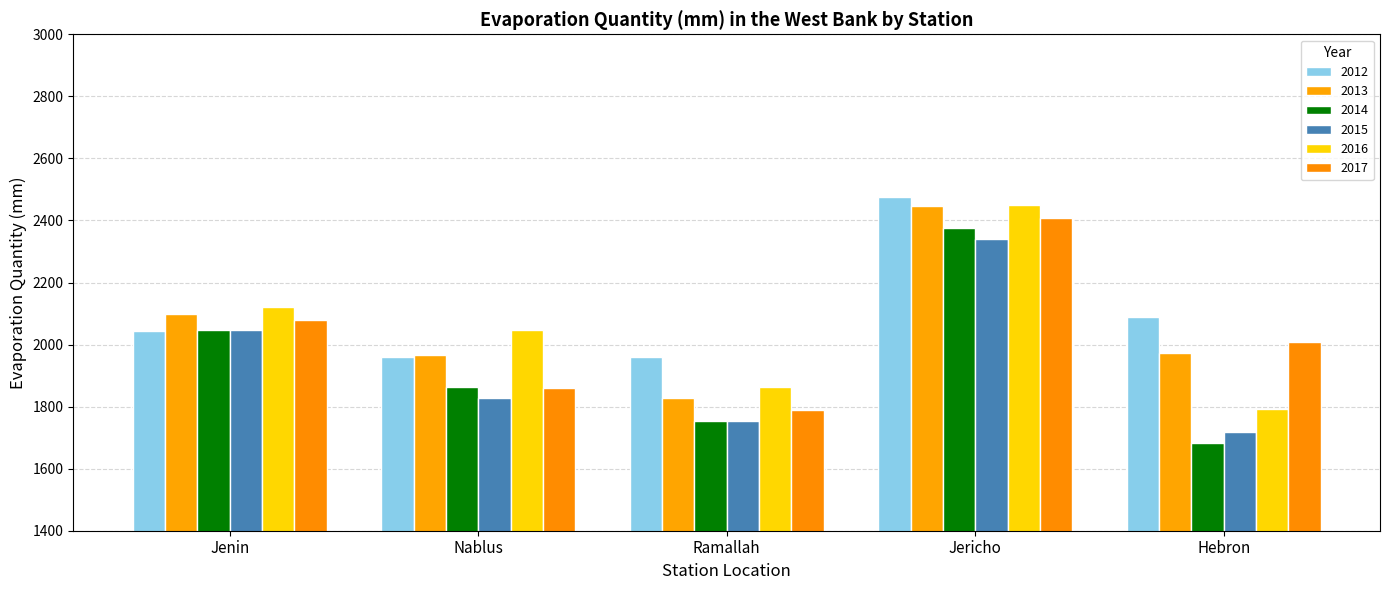

Which series changed the most between Jenin and Hebron?

2014